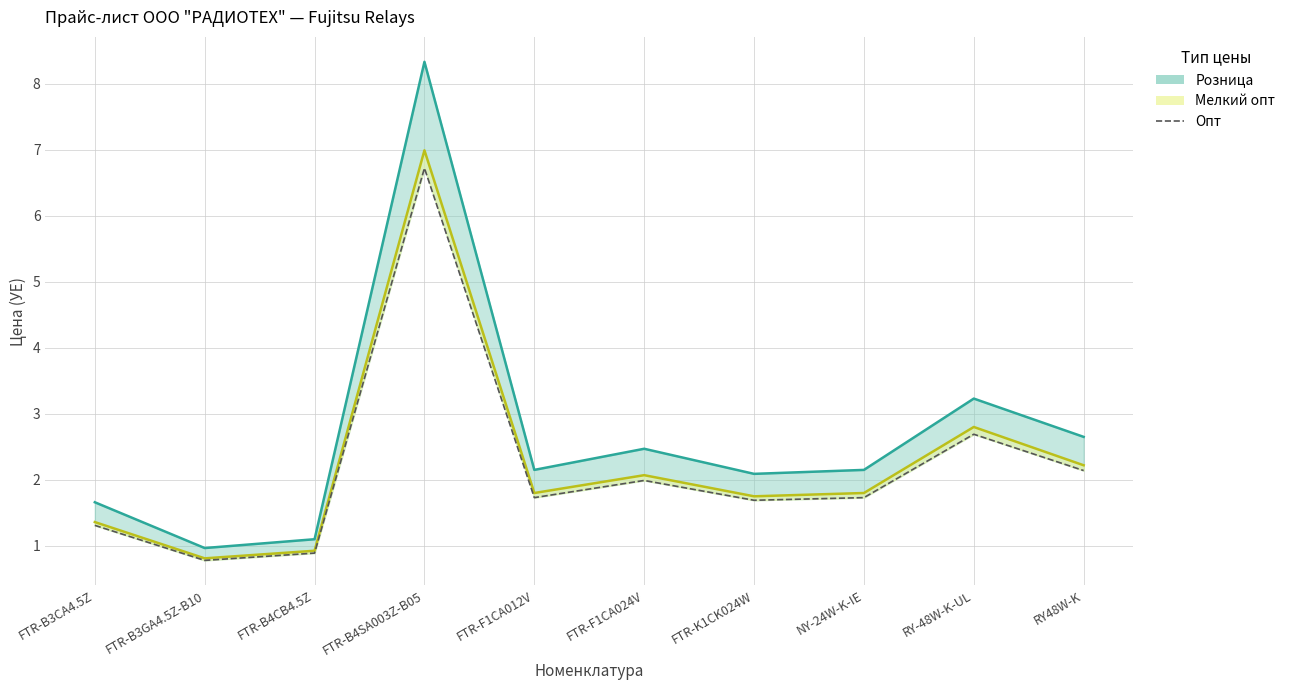

The value at FTR-F1CA012V is 1.2. True or false?

False